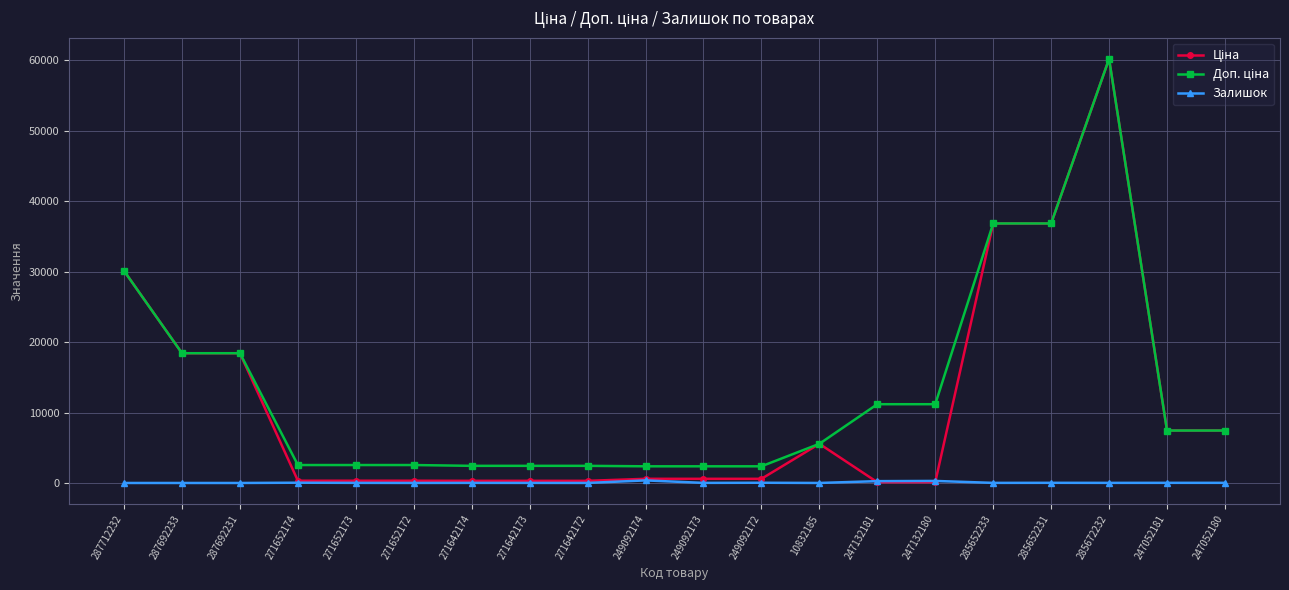

How many data points in Залишок are less than 15?

10